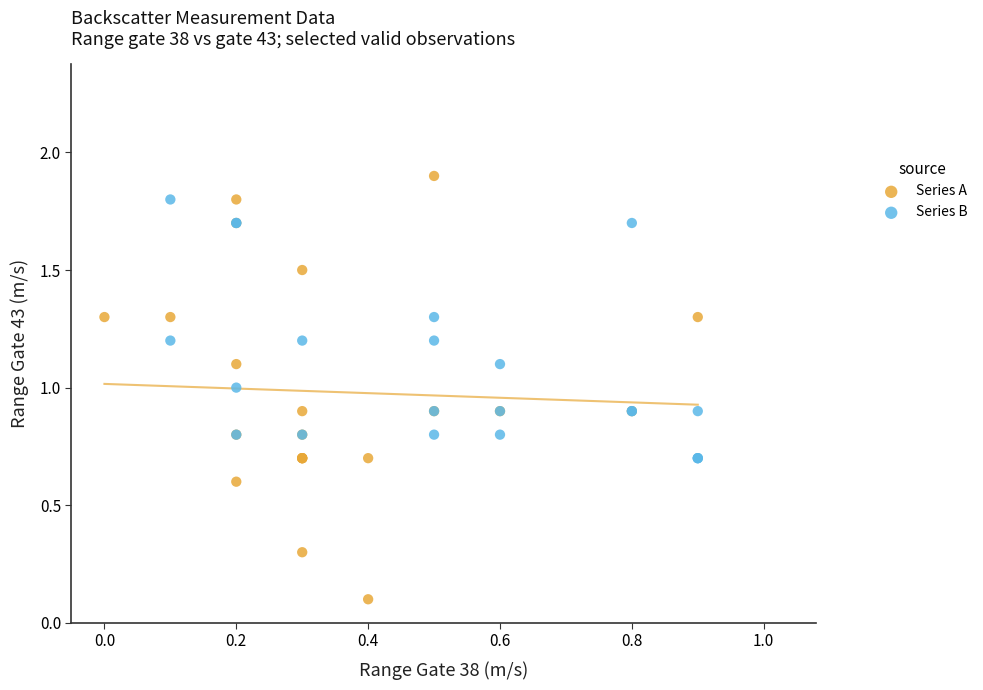

Which series contains the lowest Y value?

Series A